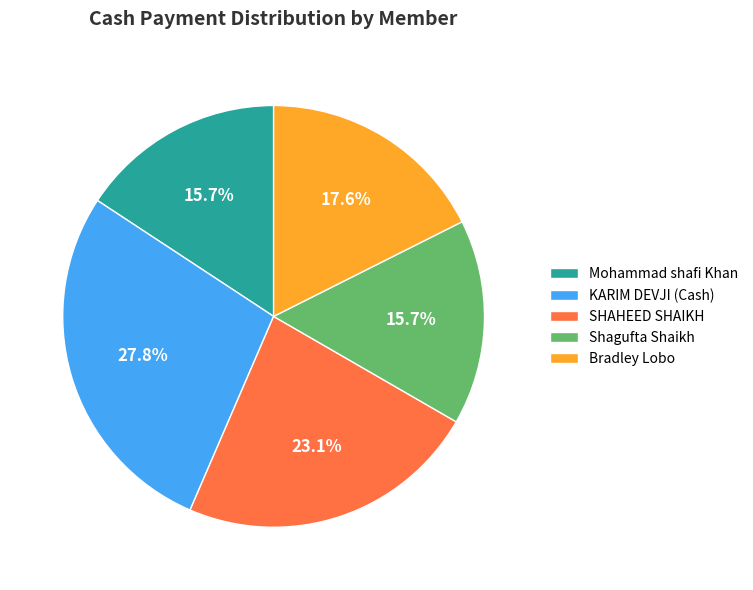

To the nearest percent, what is the combined percentage of Shagufta Shaikh and Bradley Lobo?

33%